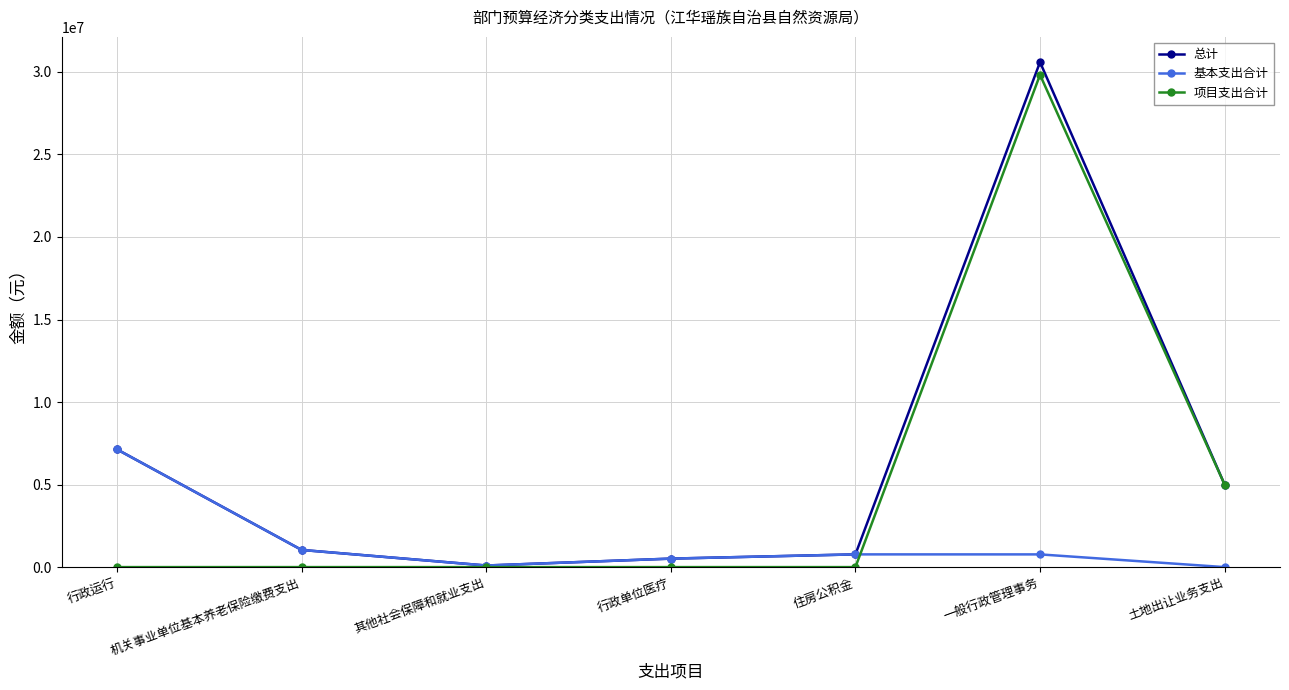

What is the difference between the highest and lowest values at 机关事业单位基本养老保险缴费支出?

1039836.3